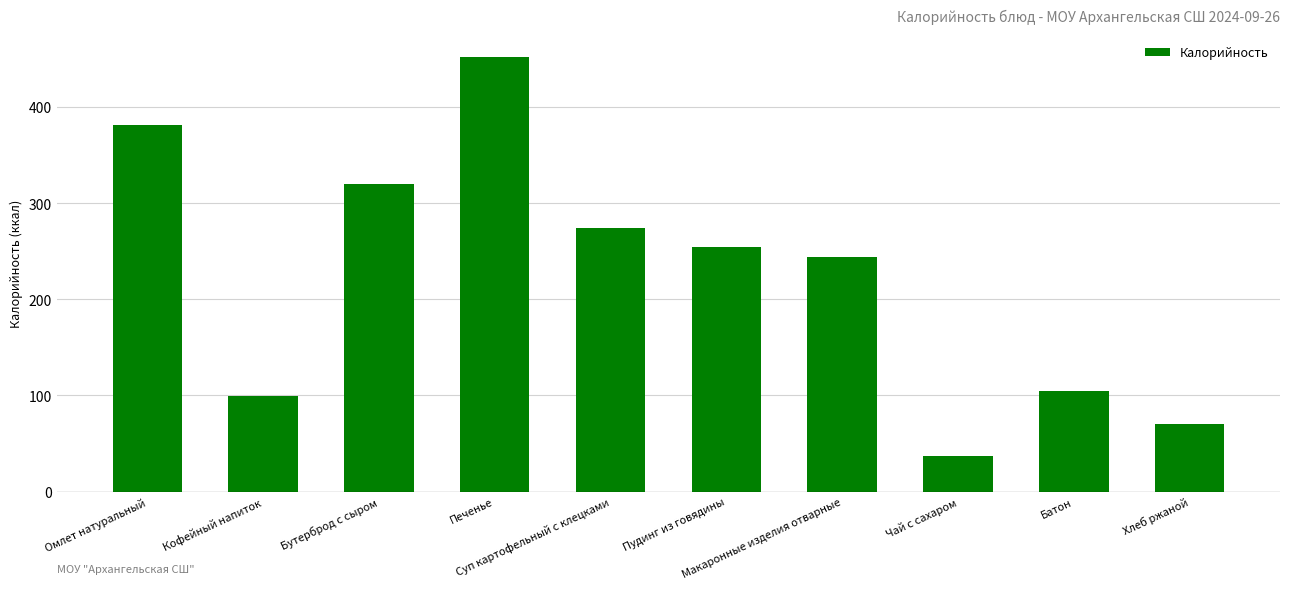

The chart shows a value of 432 at Бутерброд с сыром. True or false?

False